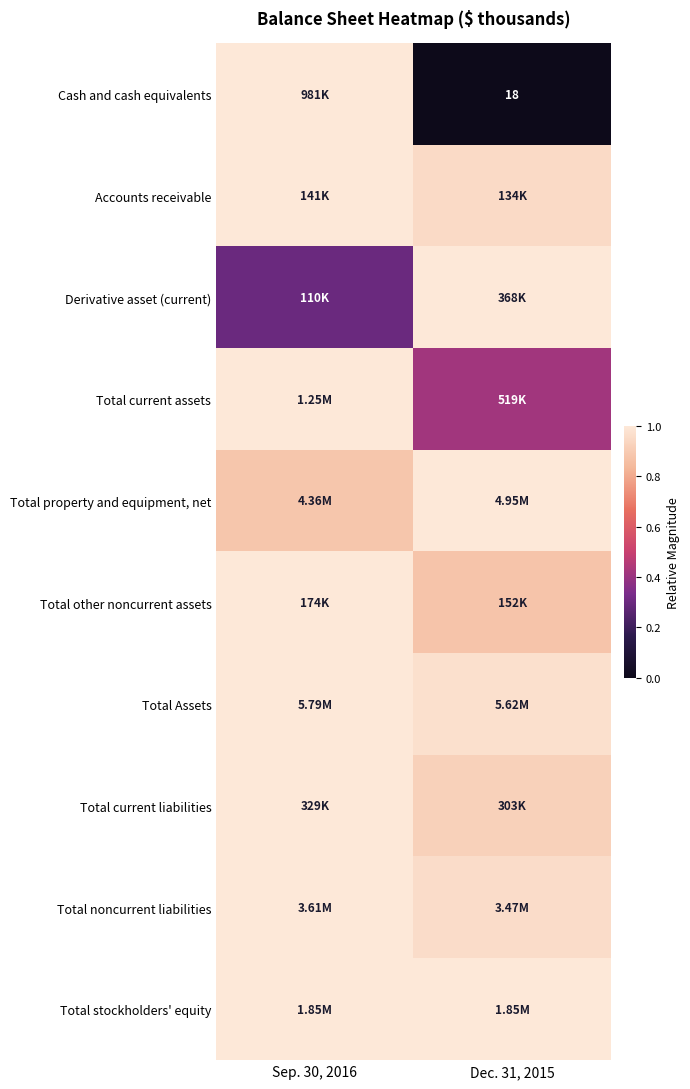

How many series are shown in this chart?

10